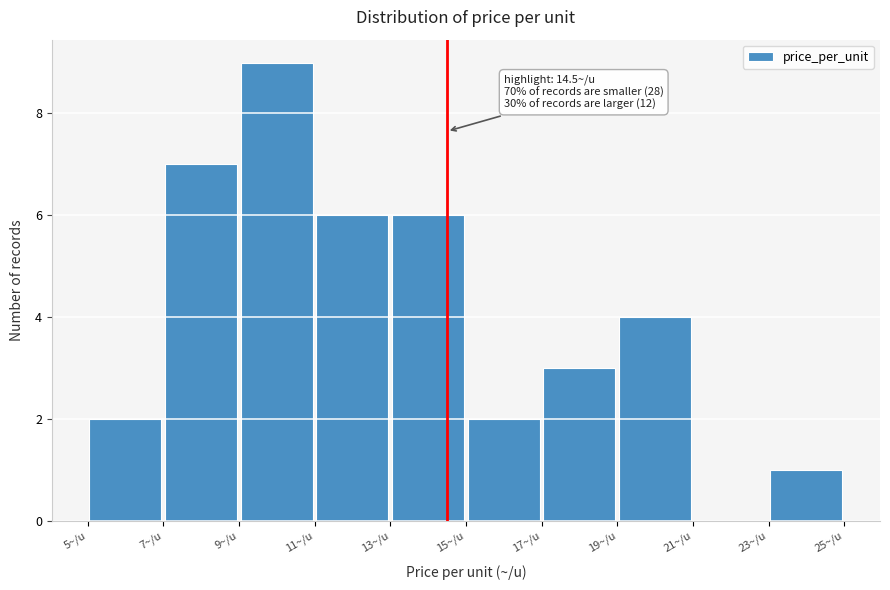

Which range on the x-axis has the tallest bar?

9 to 11